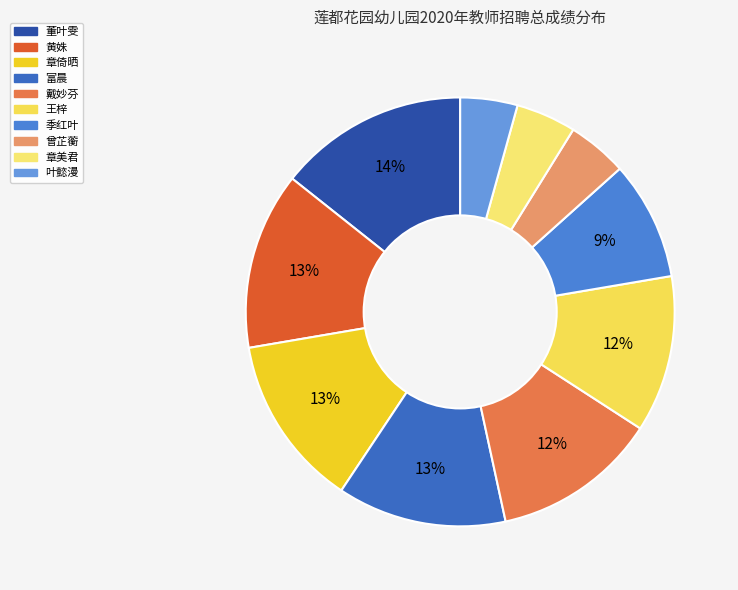

Which slice is the smallest?

叶懿漫